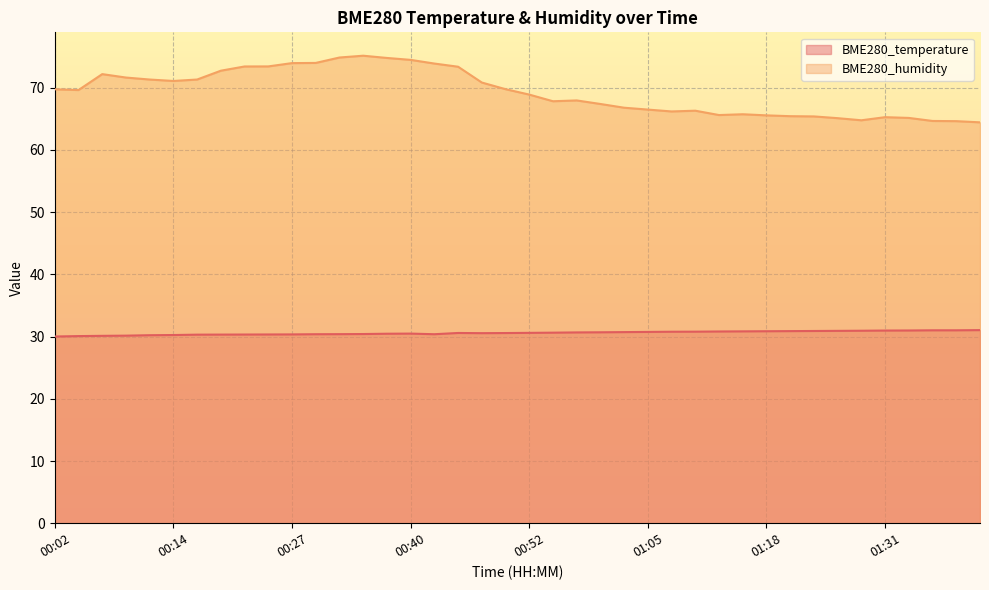

What is the value of the BME280_temperature point at the 1st from the left?

30.0